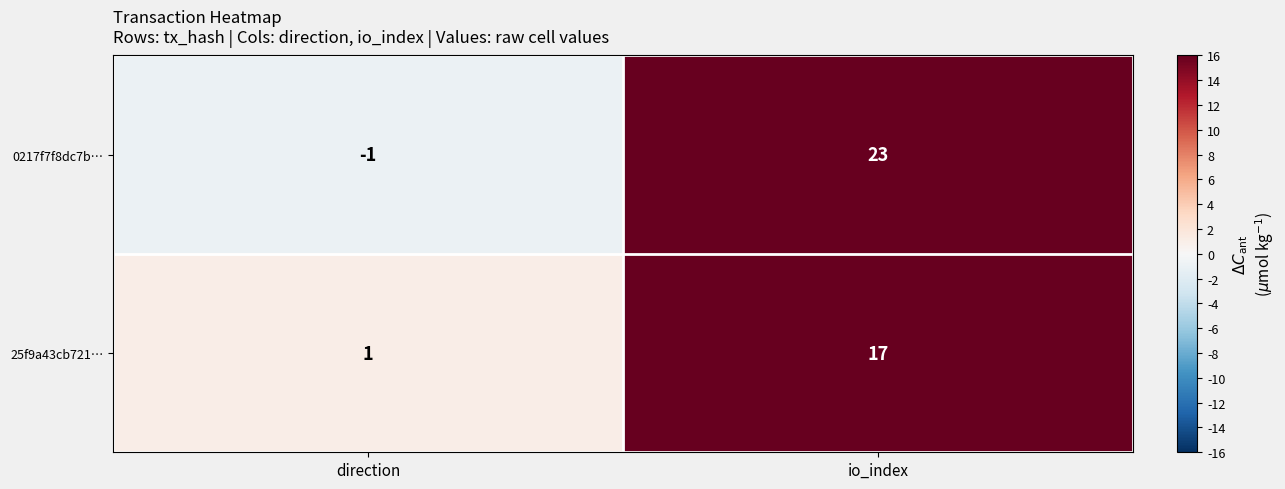

How many categories are shown in the chart?

2